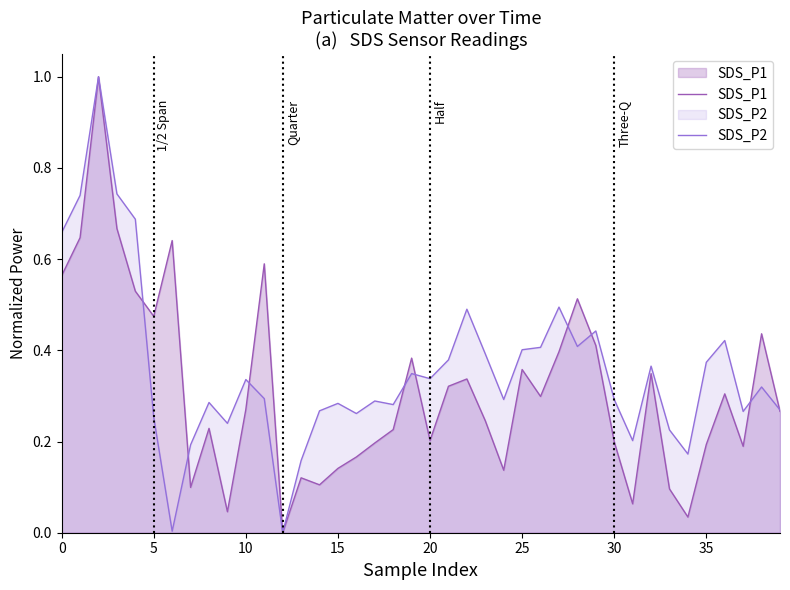

What is the maximum value for SDS_P2?

1.0